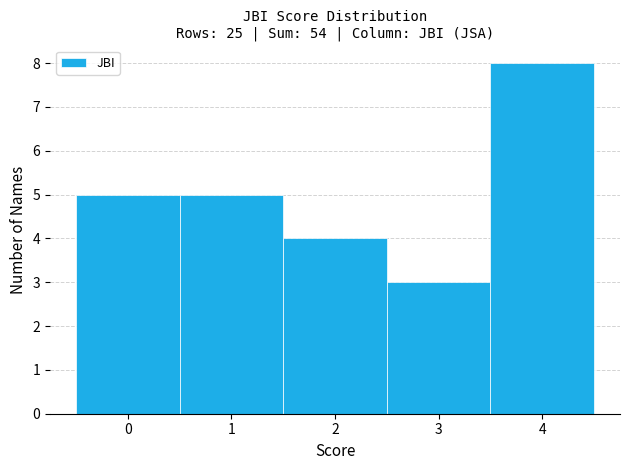

Which range on the x-axis has the tallest bar?

3.5 to 4.5